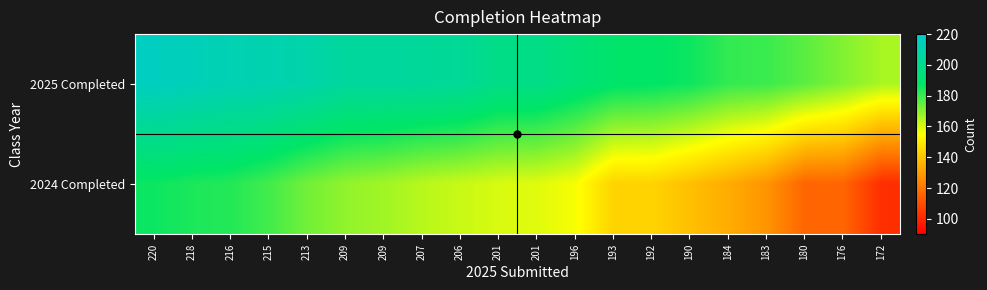

Between 218 and 193, which is larger?

218